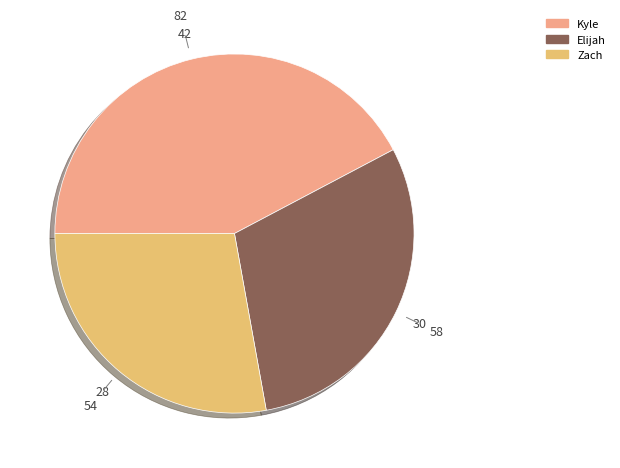

Do Elijah and Zach together represent more than half of the pie?

Yes